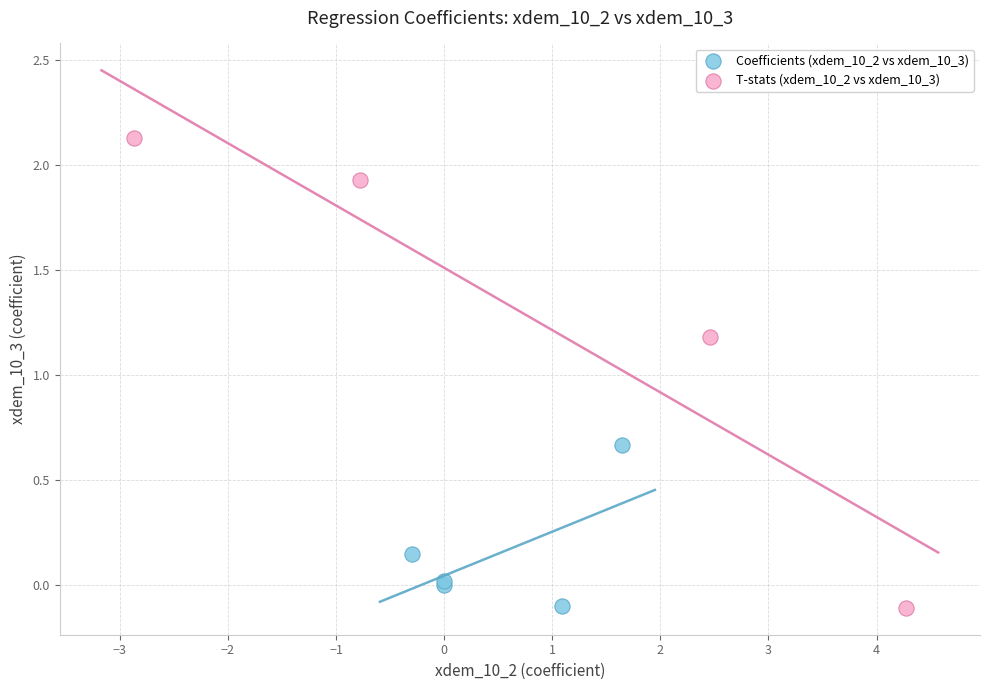

Which series contains the highest Y value?

T-stats (xdem_10_2 vs xdem_10_3)